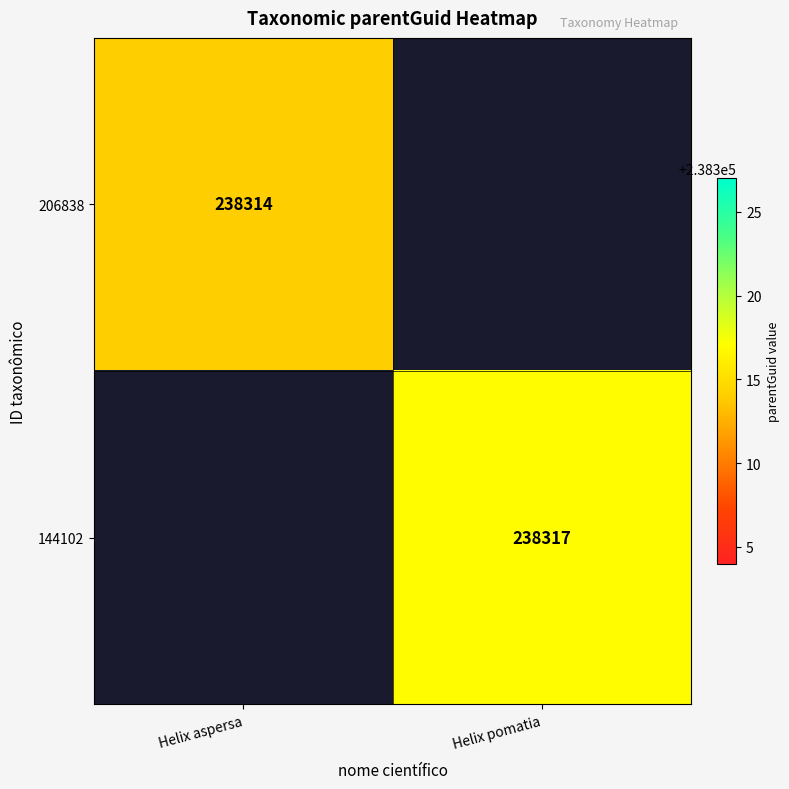

Is the value of 144102 at Helix pomatia greater than the value of 206838 at Helix aspersa?

Yes